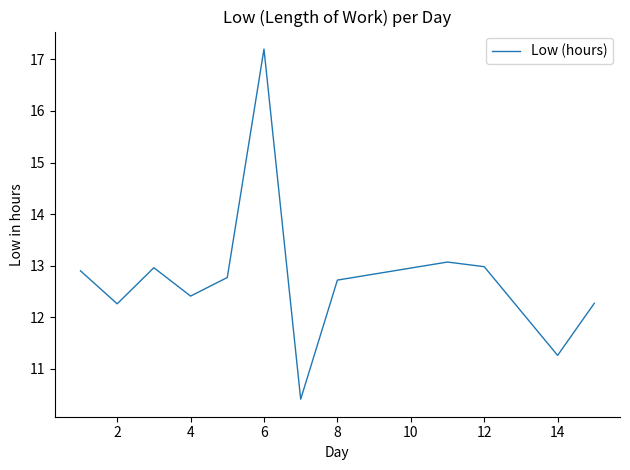

How many values are below 12?

2